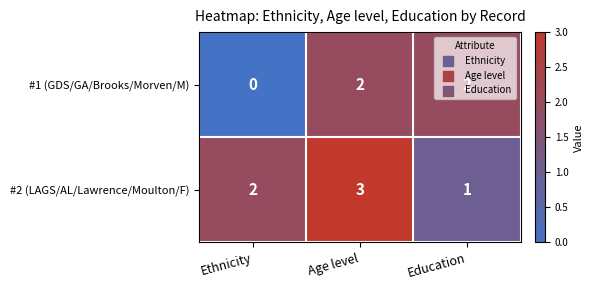

How many positive values does the #1 (GDS/GA/Brooks/Morven/M) series have?

2